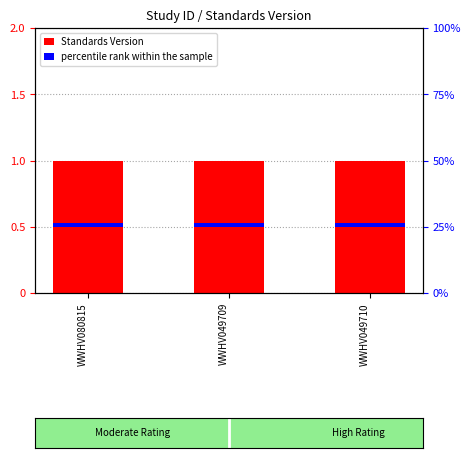

Which series has the largest total across all categories?

Standards Version